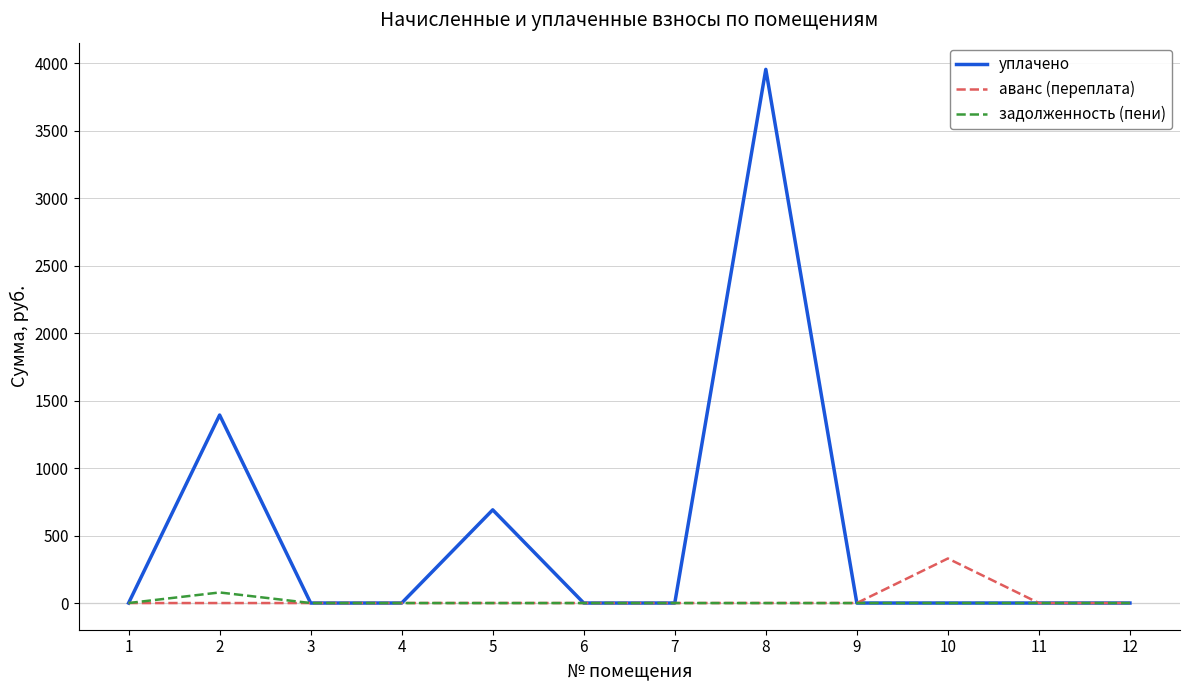

List the series in order of their peak value, lowest first.

задолженность (пени), аванс (переплата), уплачено